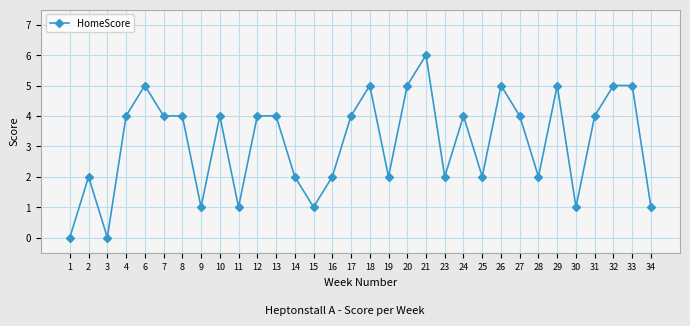

Which category has the highest value across all series?

21